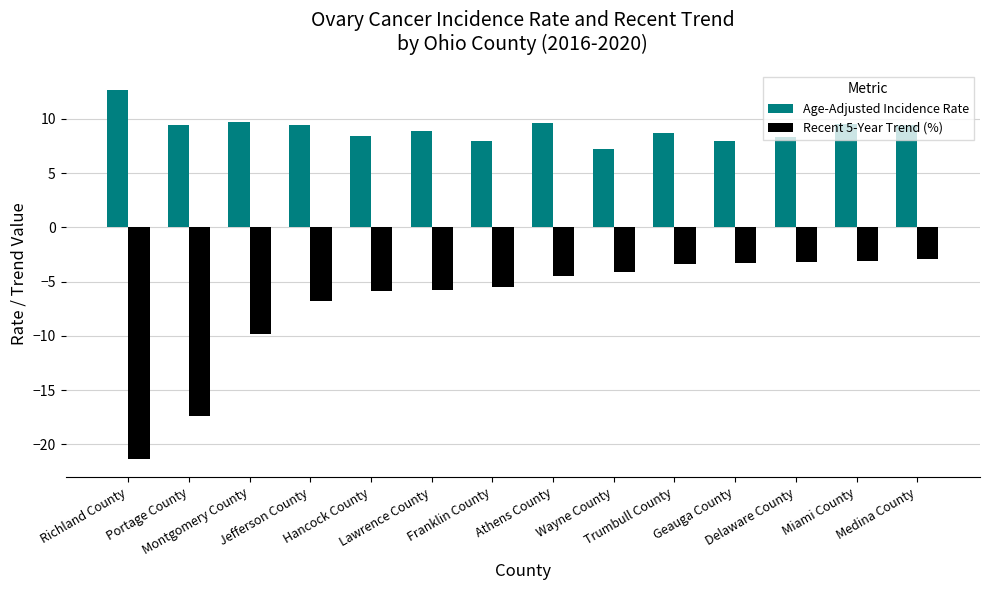

Rank the series by their maximum value, from highest to lowest.

Age-Adjusted Incidence Rate, Recent 5-Year Trend (%)